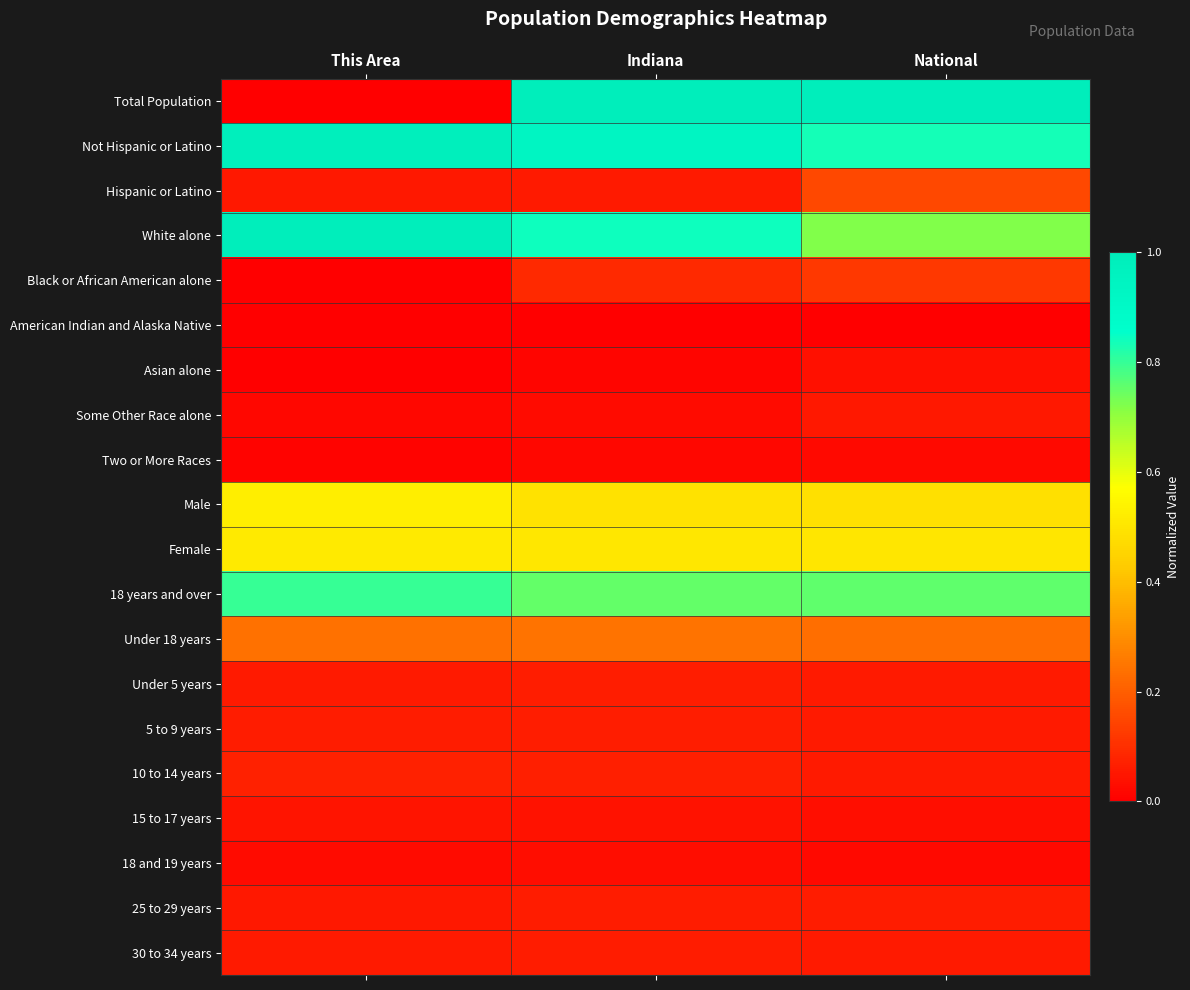

Which series changed the most between This Area and Indiana?

Total Population